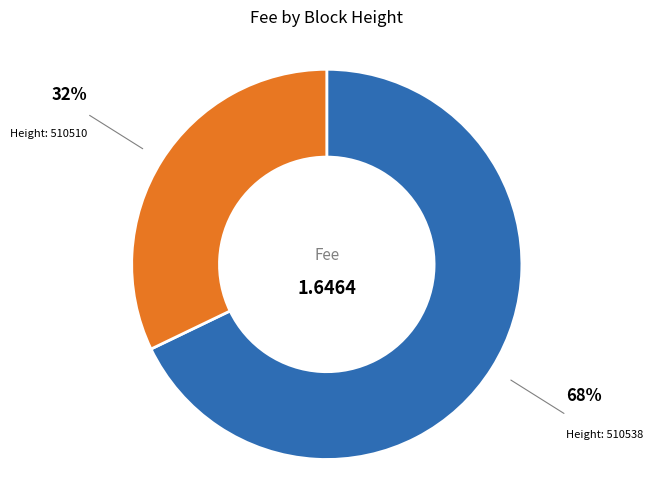

Does any single category account for the majority?

Yes